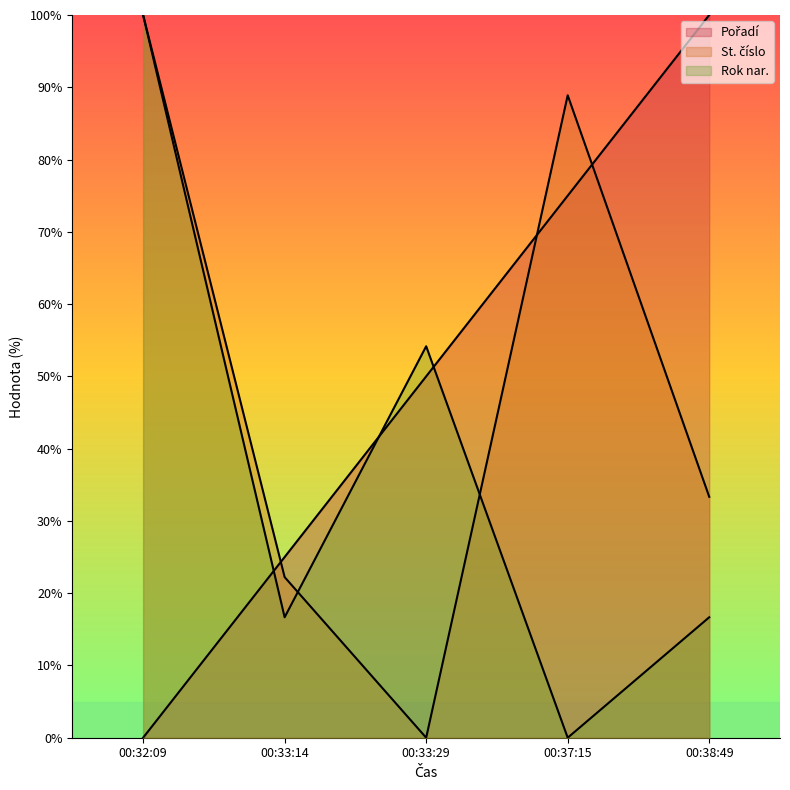

Does the chart have visible grid lines?

No